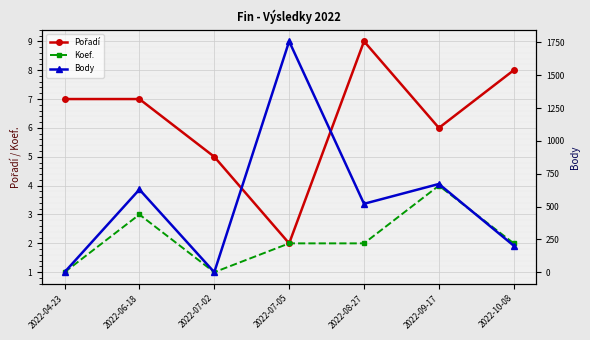

The Koef. series shows 1 at 2022-07-02. True or false?

True